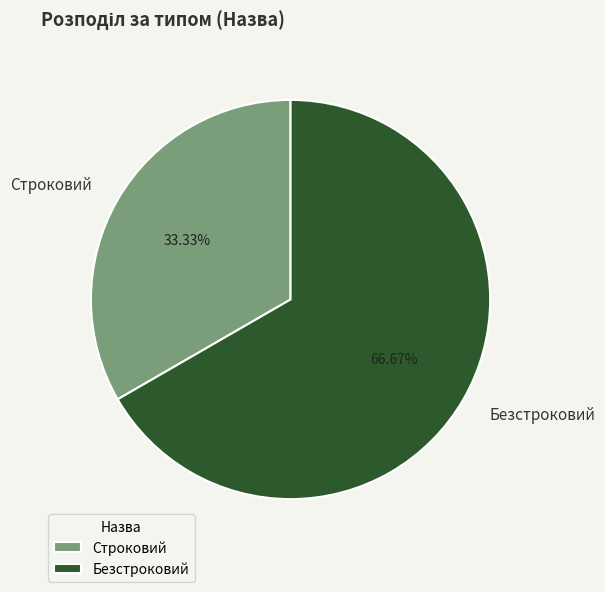

What is the total percentage of Строковий and Безстроковий?

100.0%